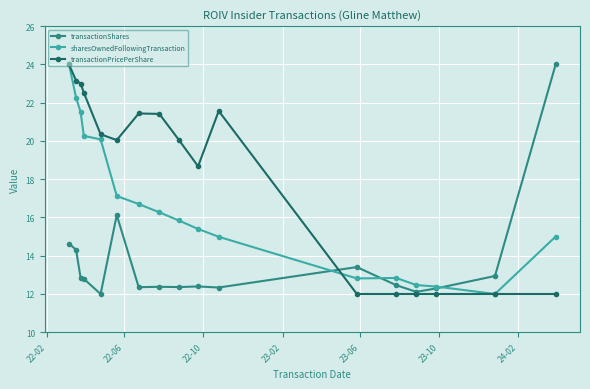

How many lines are shown in the chart?

3